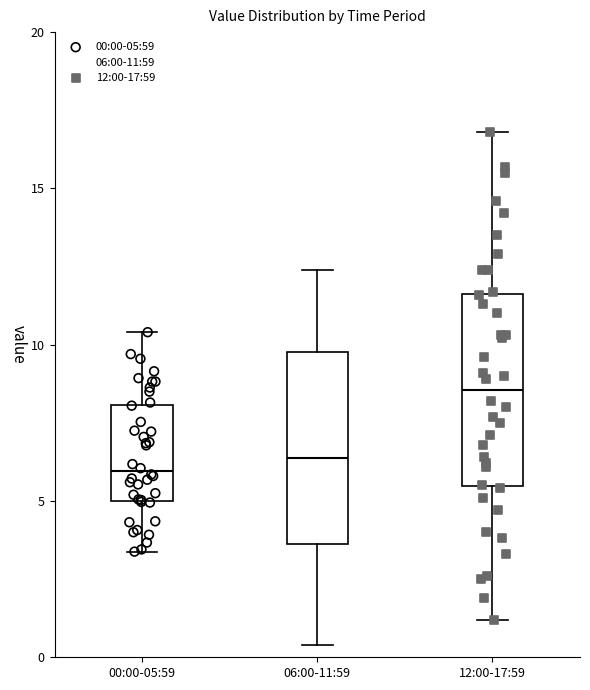

Reading left to right, transcribe this box plot: for each box, give where its median line is, the range the box spans, and where its two whiskers end, as read against the y-axis. The values are not printed on the chart, so give them approximately, as read against the axis.

00:00-05:59: median 6.0, box 5.0 to 8.0, whiskers 3.5 to 10.5
06:00-11:59: median 6.5, box 3.5 to 10.0, whiskers 0.5 to 12.5
12:00-17:59: median 8.5, box 5.5 to 11.5, whiskers 1.0 to 17.0